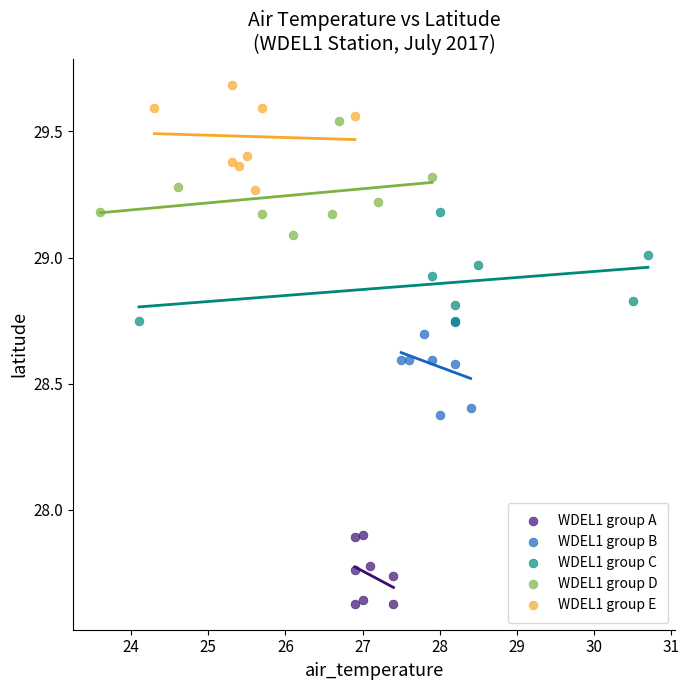

Which series contains the lowest Y value?

WDEL1 group A